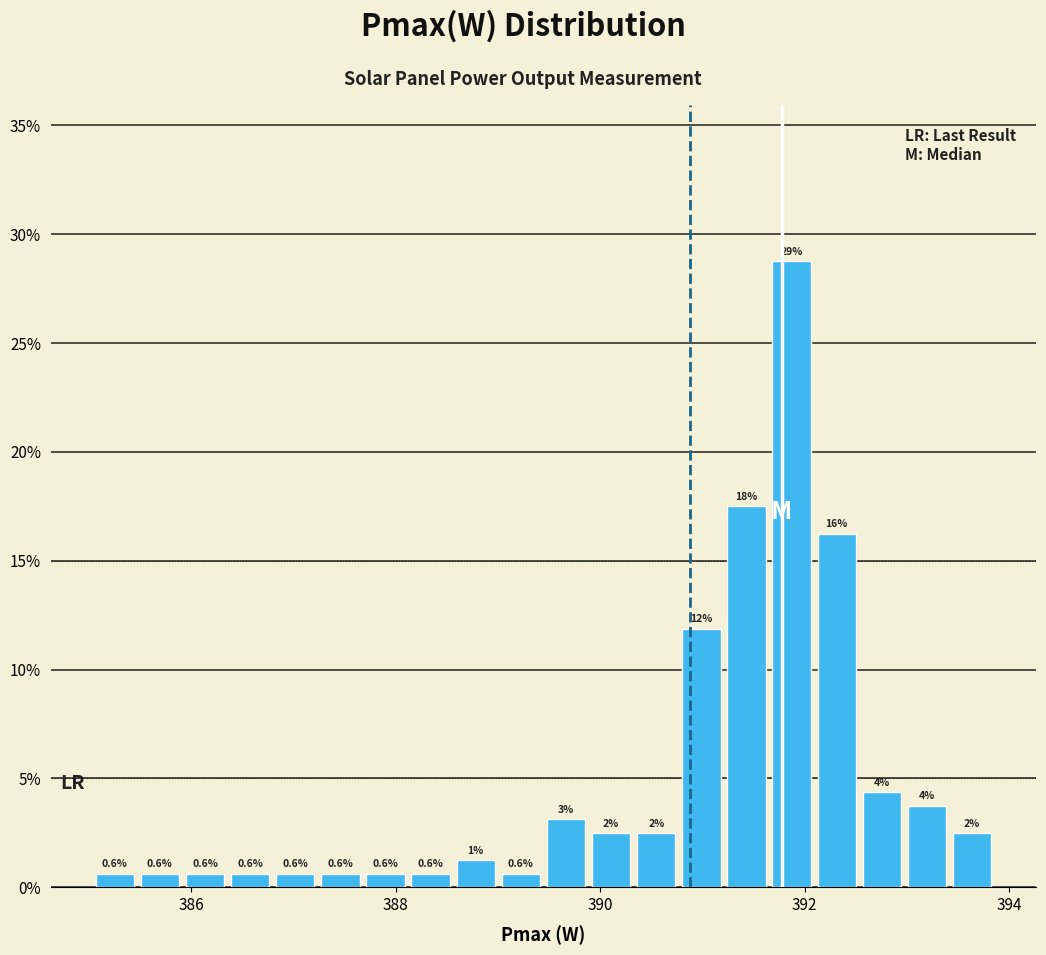

Read against the x-axis, roughly where is the centre of the tallest bar?

391.8